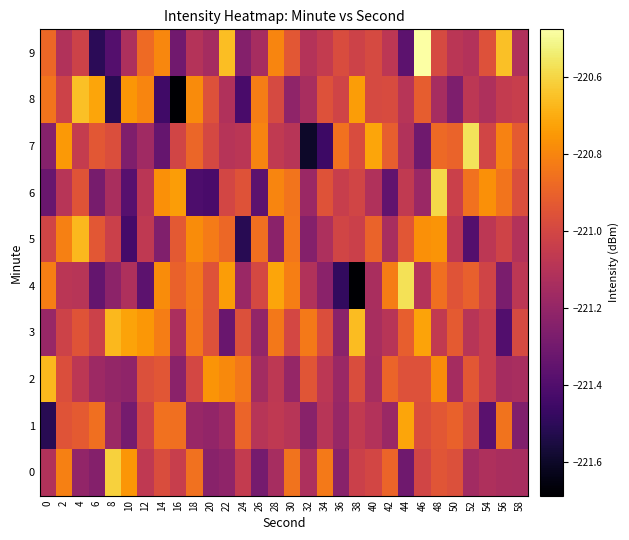

Which has a higher value, 56 or 34?

34